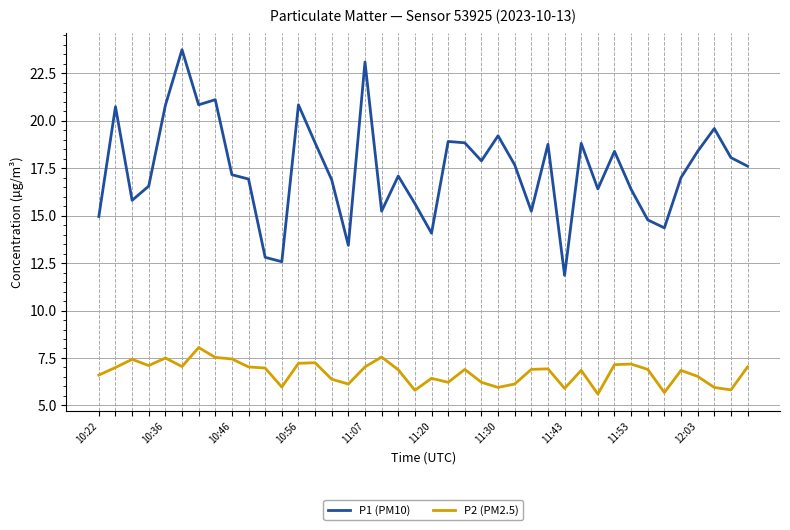

What is the difference between the maximum and minimum values in the P1 (PM10) series?

11.9